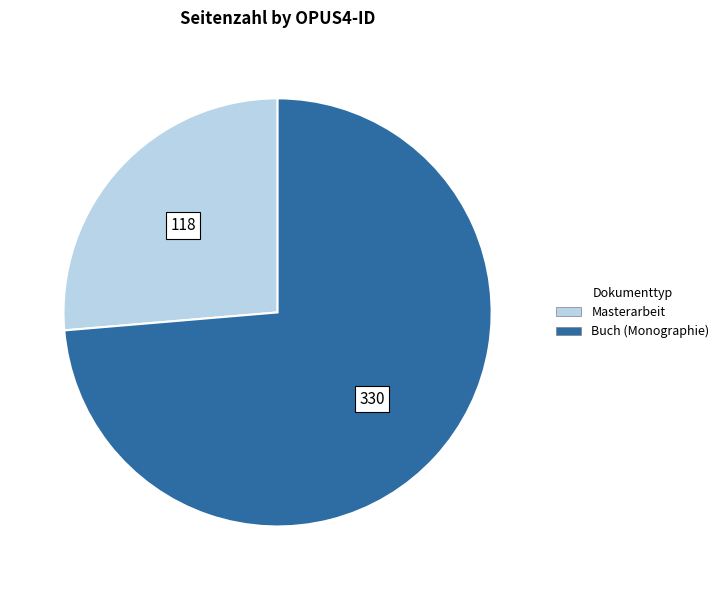

Does any single category account for the majority?

Yes